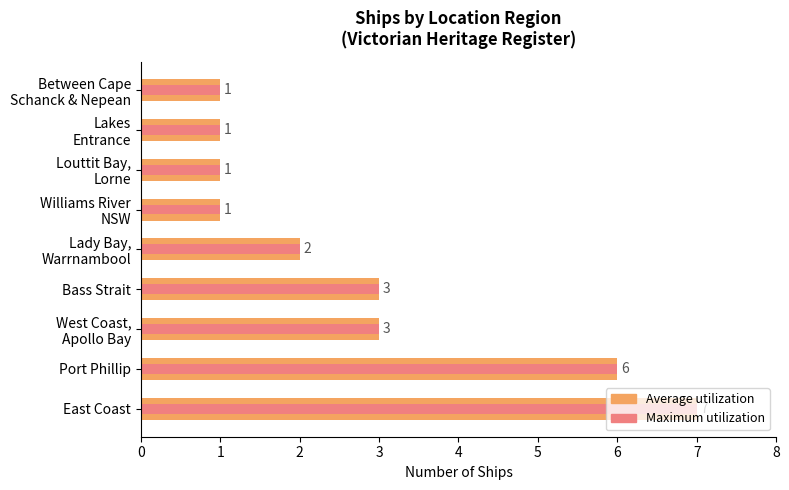

Is the value of Average utilization at East Coast greater than the value of Maximum utilization at West Coast, Apollo Bay?

Yes